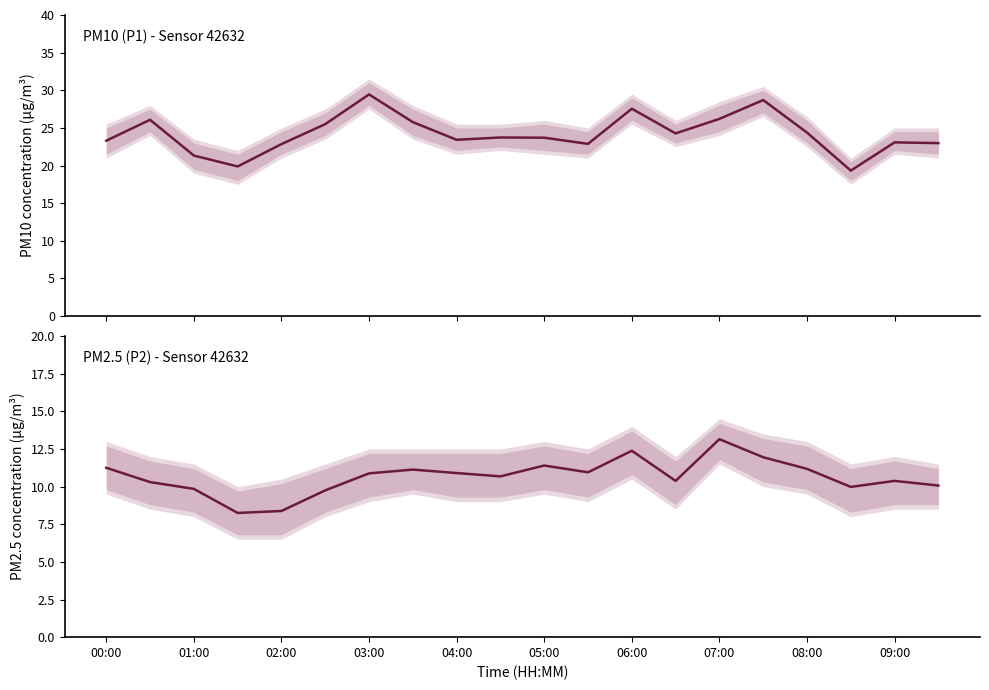

True or false: P2 and P1 intersect in this chart.

False